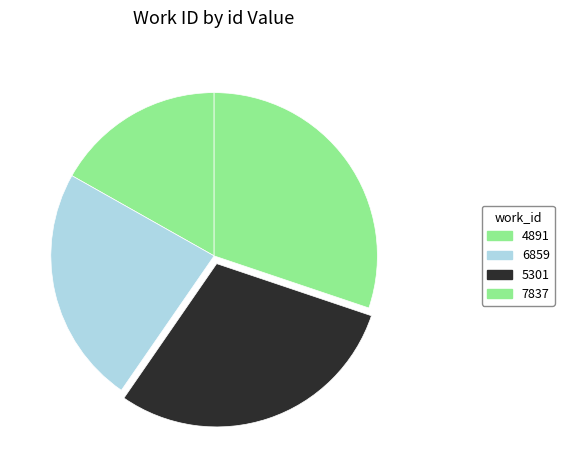

Between 6859 and 5301, which is larger?

5301